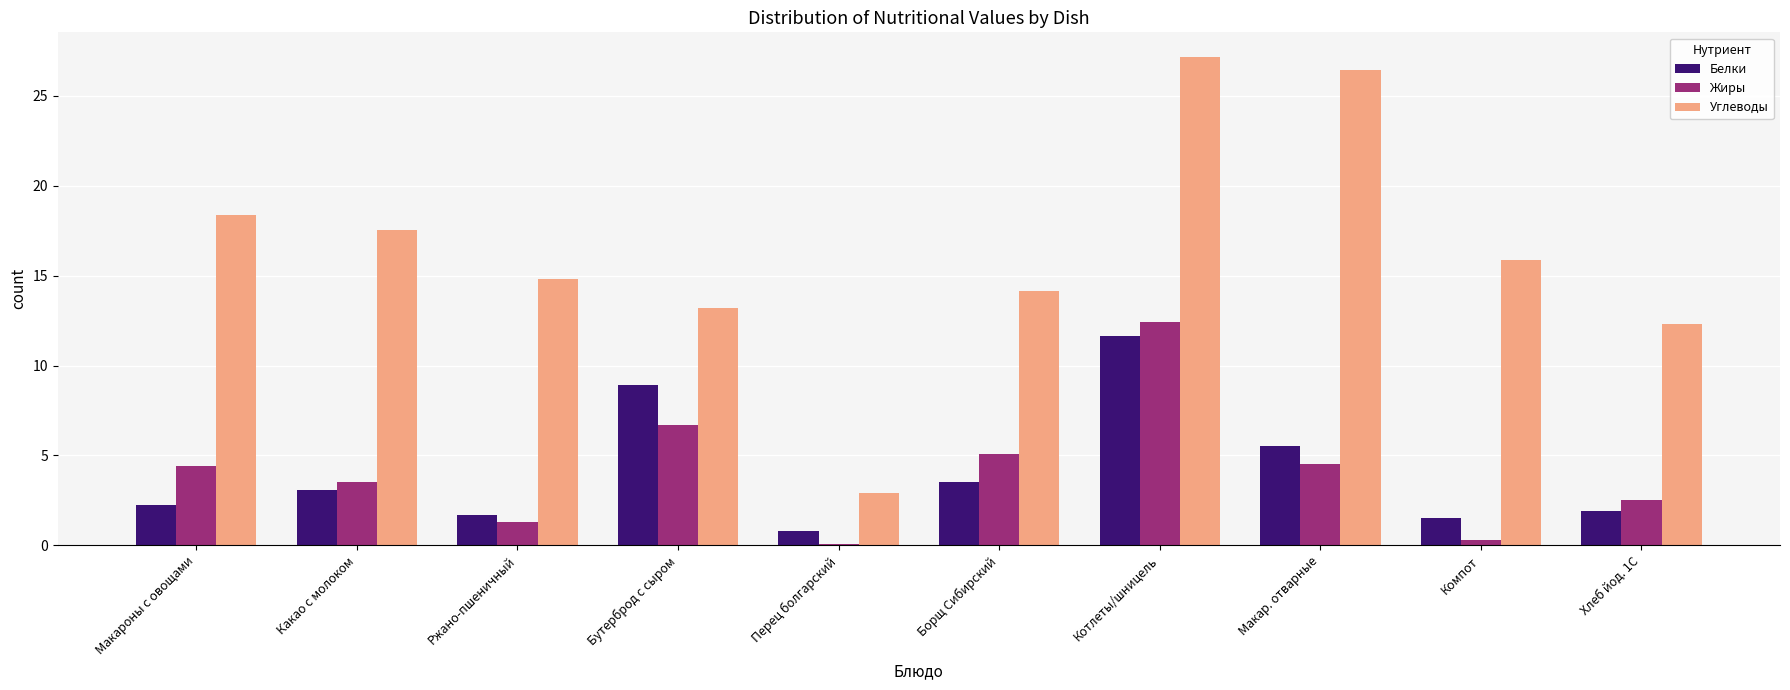

Where does the Белки series first go above 3?

Какао с молоком